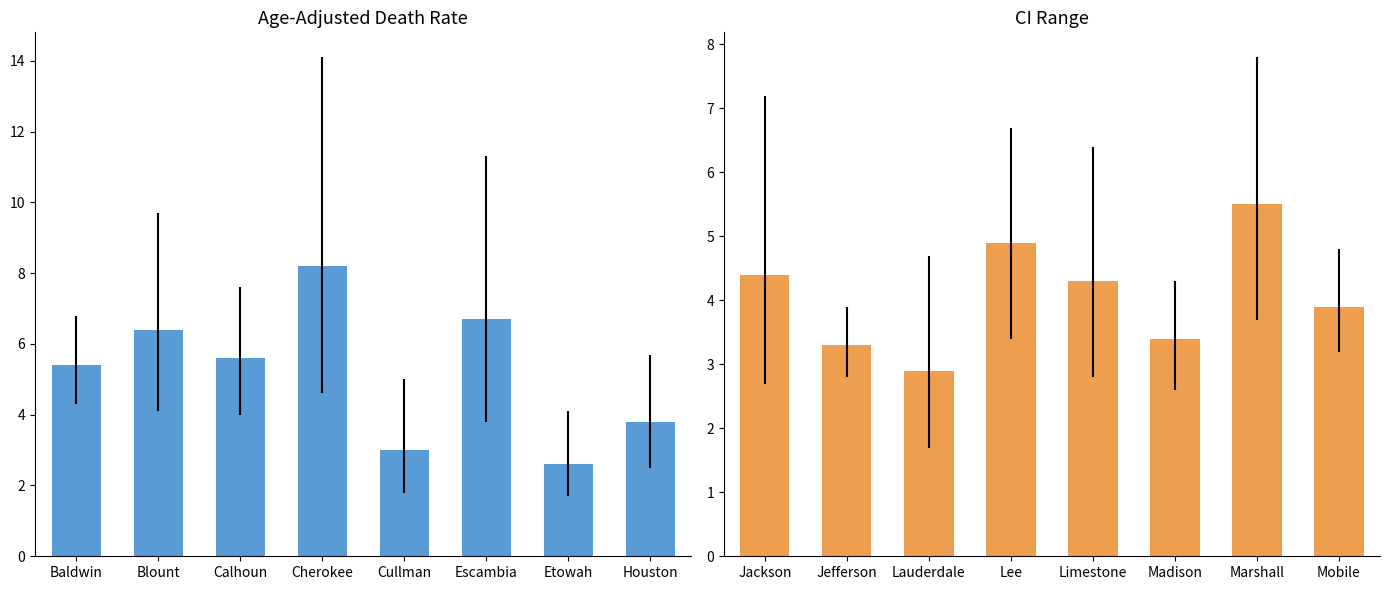

True or false: Age-Adjusted Death Rate has a value of 2.6 at Etowah.

True